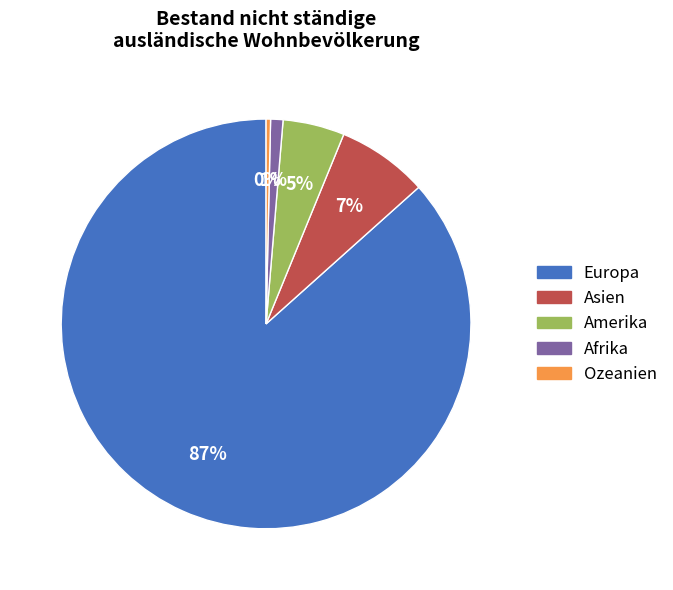

Which slice represents more than half of the pie?

Europa